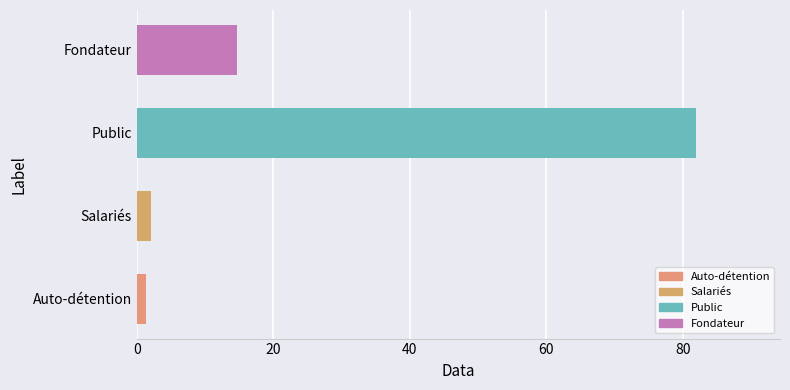

True or false: the data shows 81.9 at Public.

True